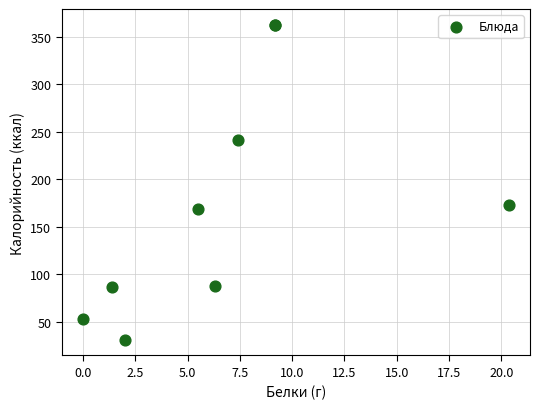

What Y value in the scatter plot is closest to 196?

172.5